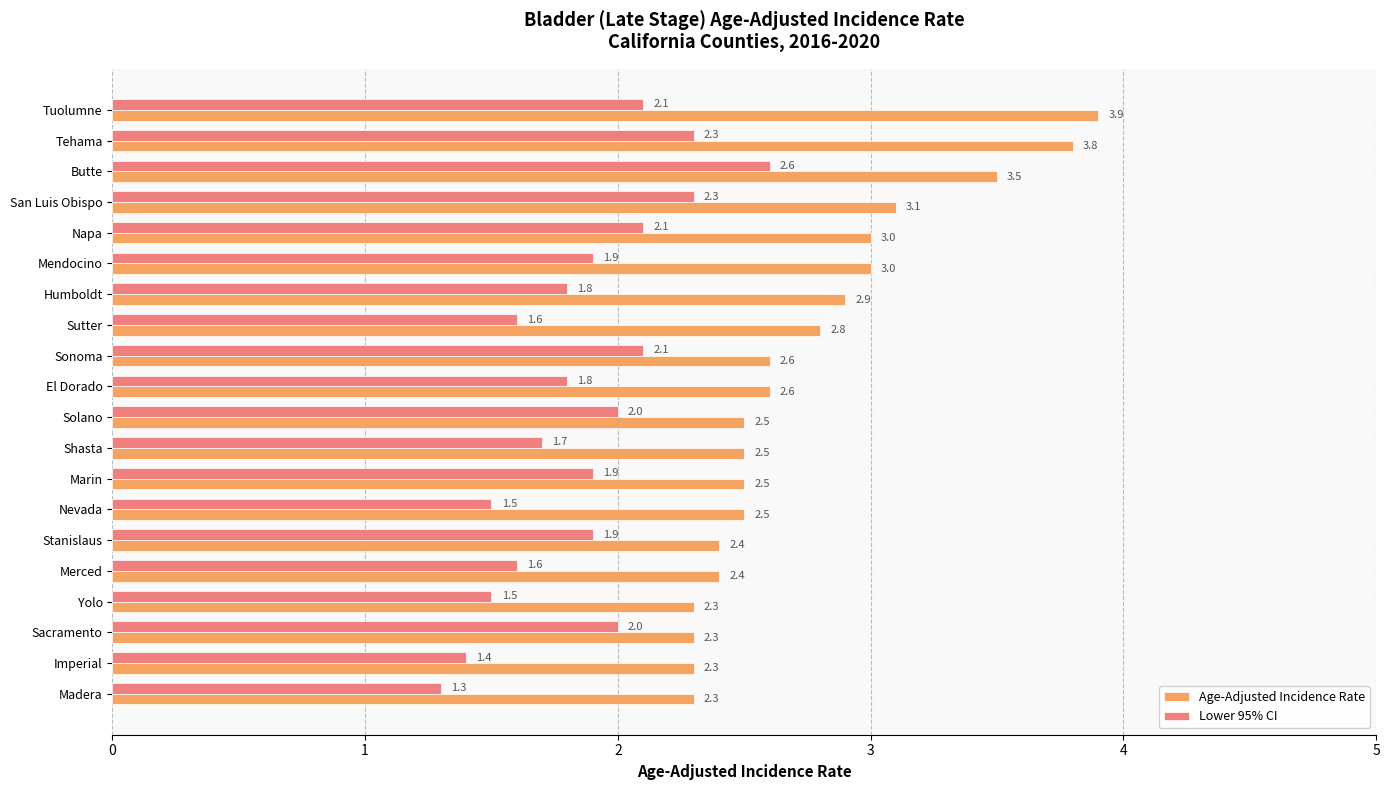

What value does the Age-Adjusted Incidence Rate series have at Shasta?

2.5